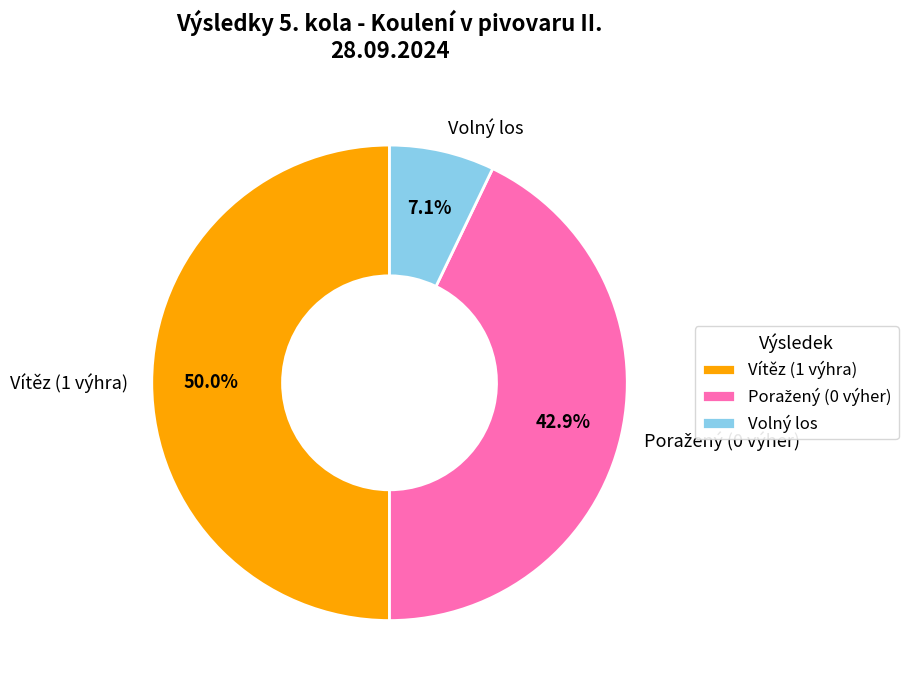

Count the number of slices in the pie.

3